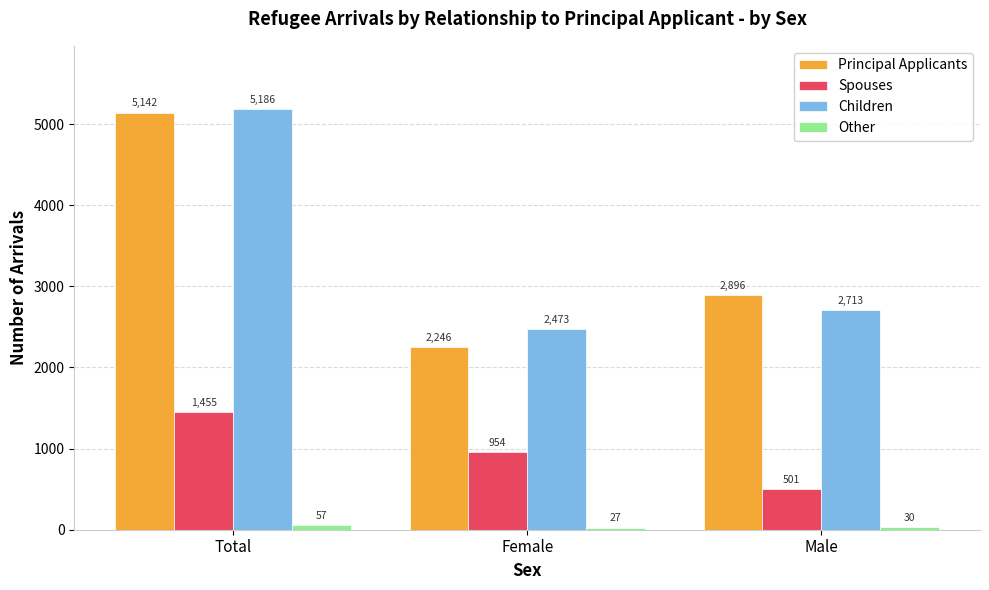

Where is Spouses nearest to the value 978?

Female